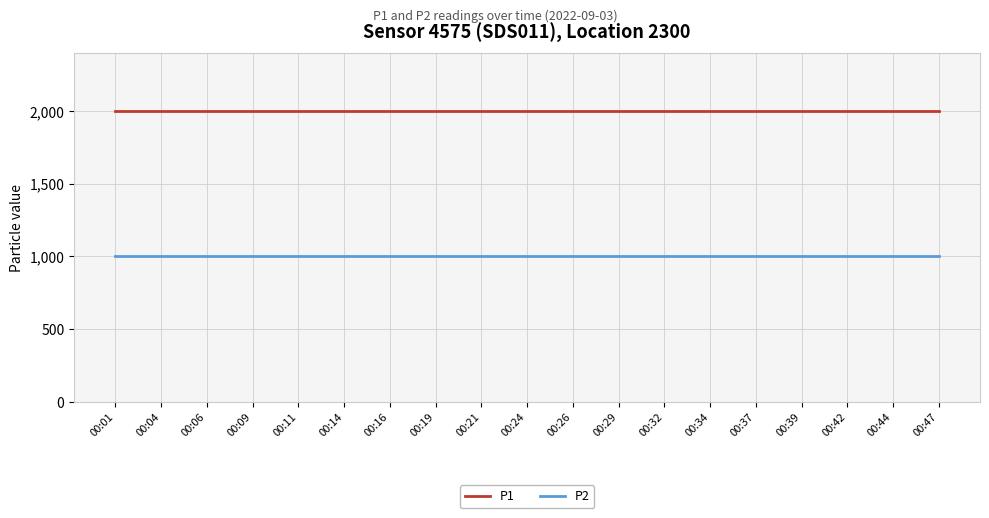

How many lines are shown in the chart?

2